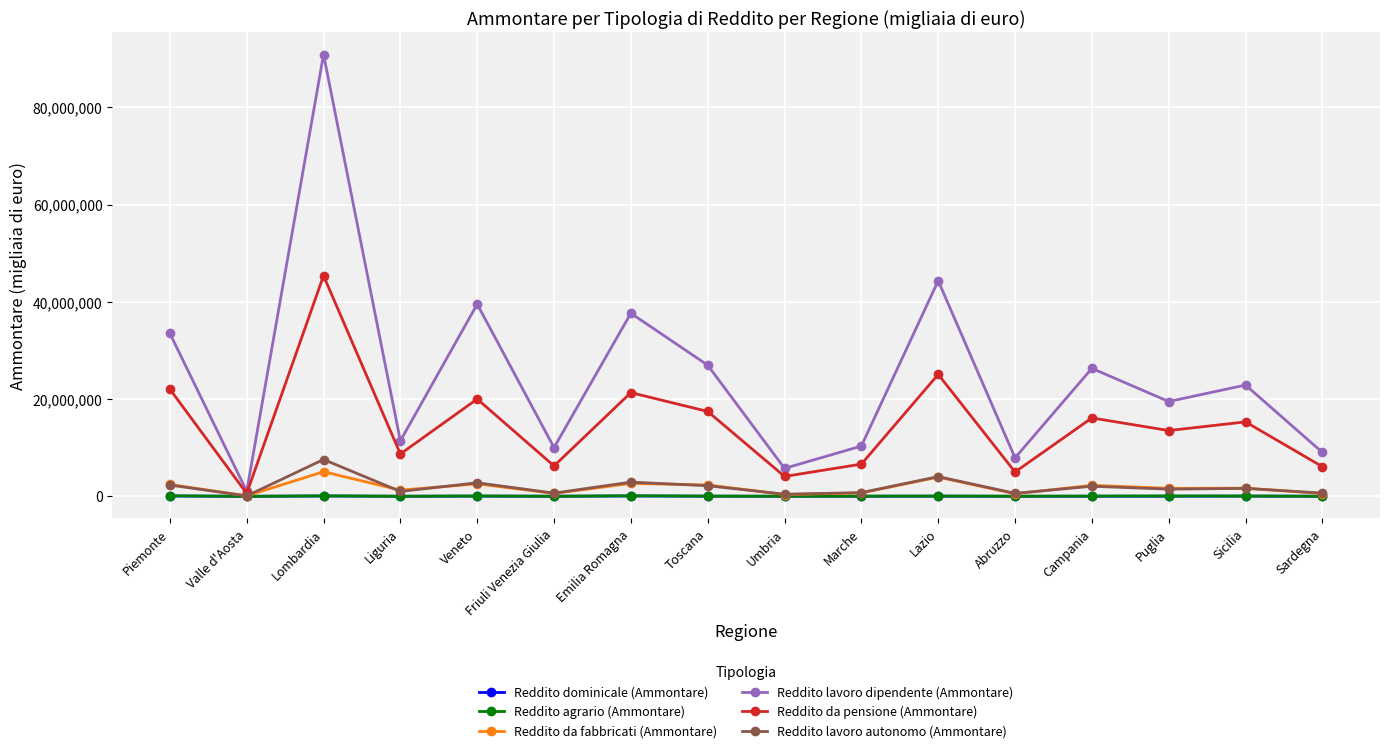

How many categories are shown in the chart?

16